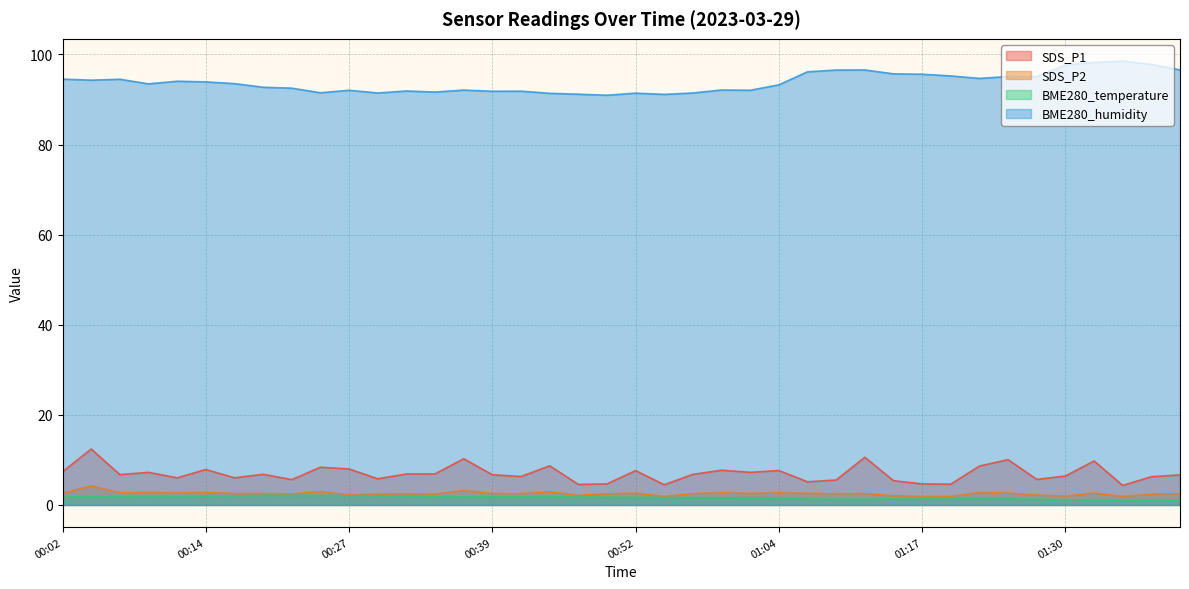

The value of BME280_temperature at 00:36 is 1.8. True or false?

True